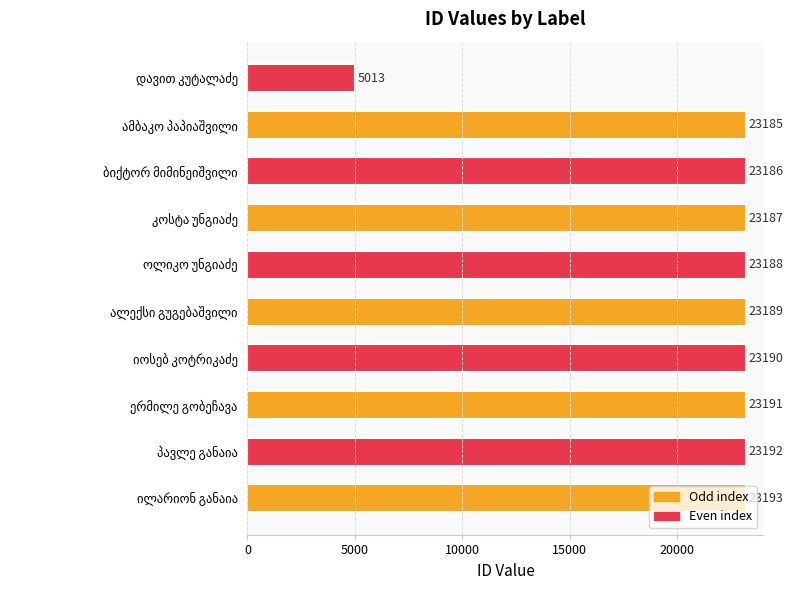

How many categories are shown in the chart?

10